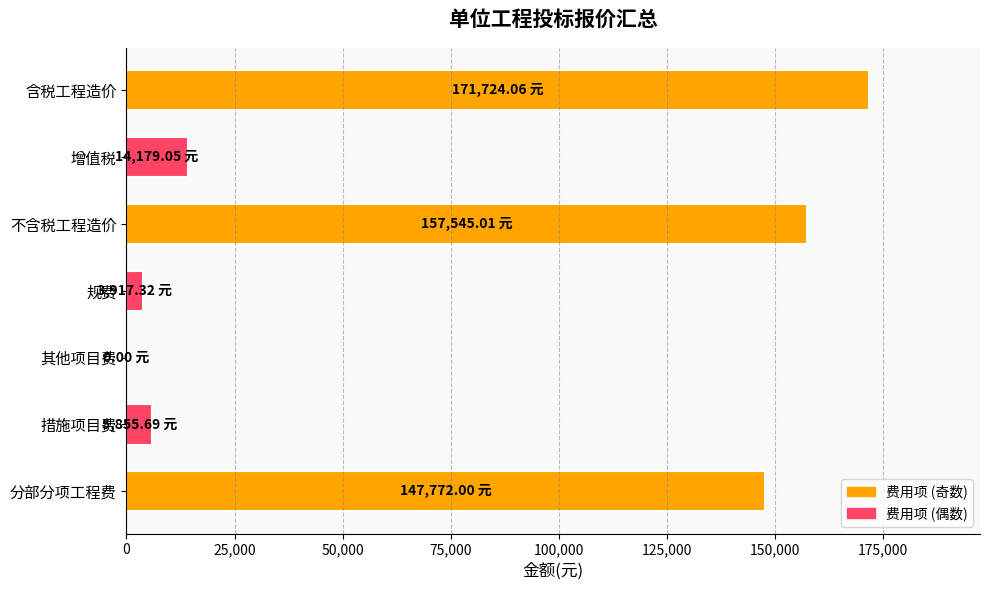

What is the sum of all values?

500993.1